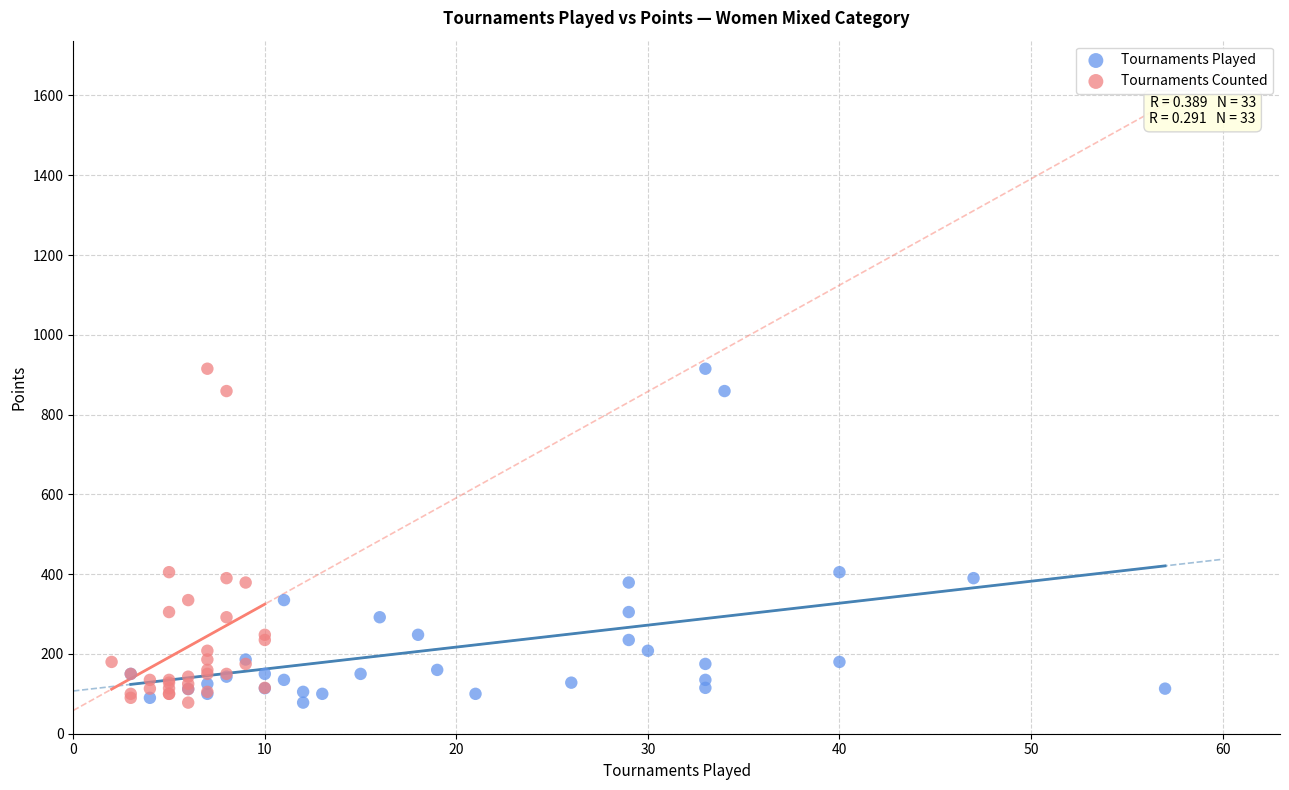

What are all the series names shown in the legend?

Tournaments Played, Tournaments Counted